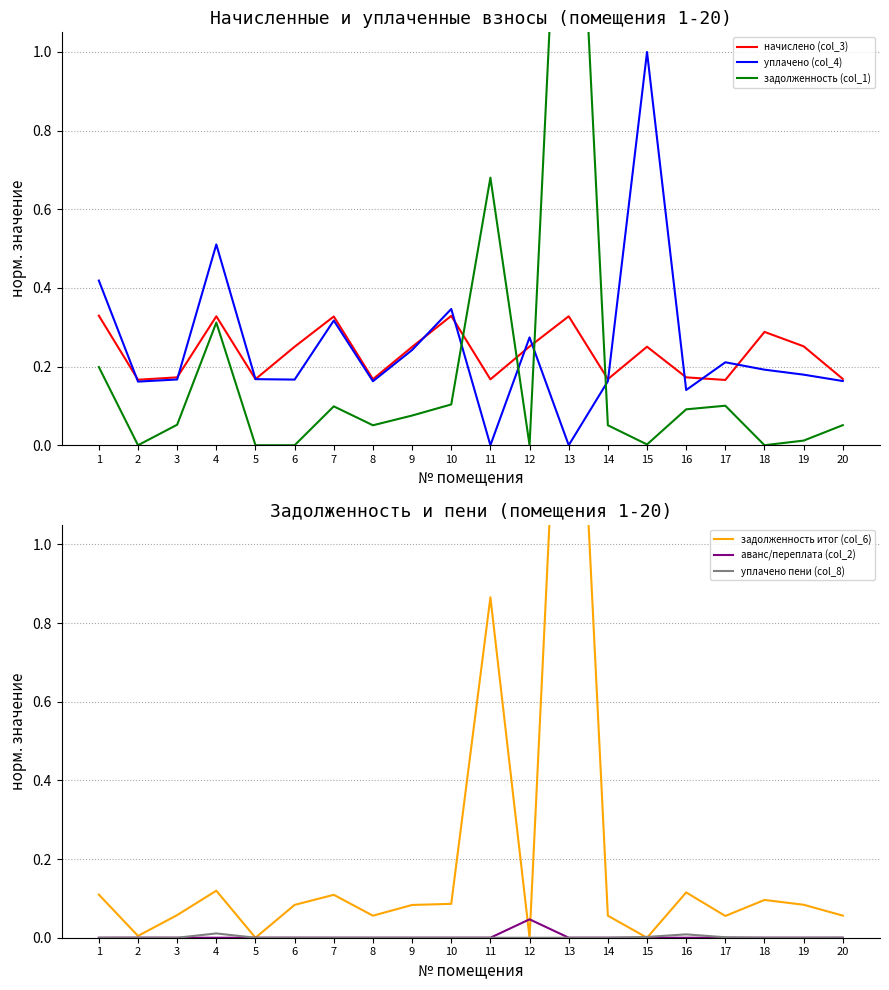

True or false: аванс/переплата (col_2) has a value of 0.0 at 20.

True